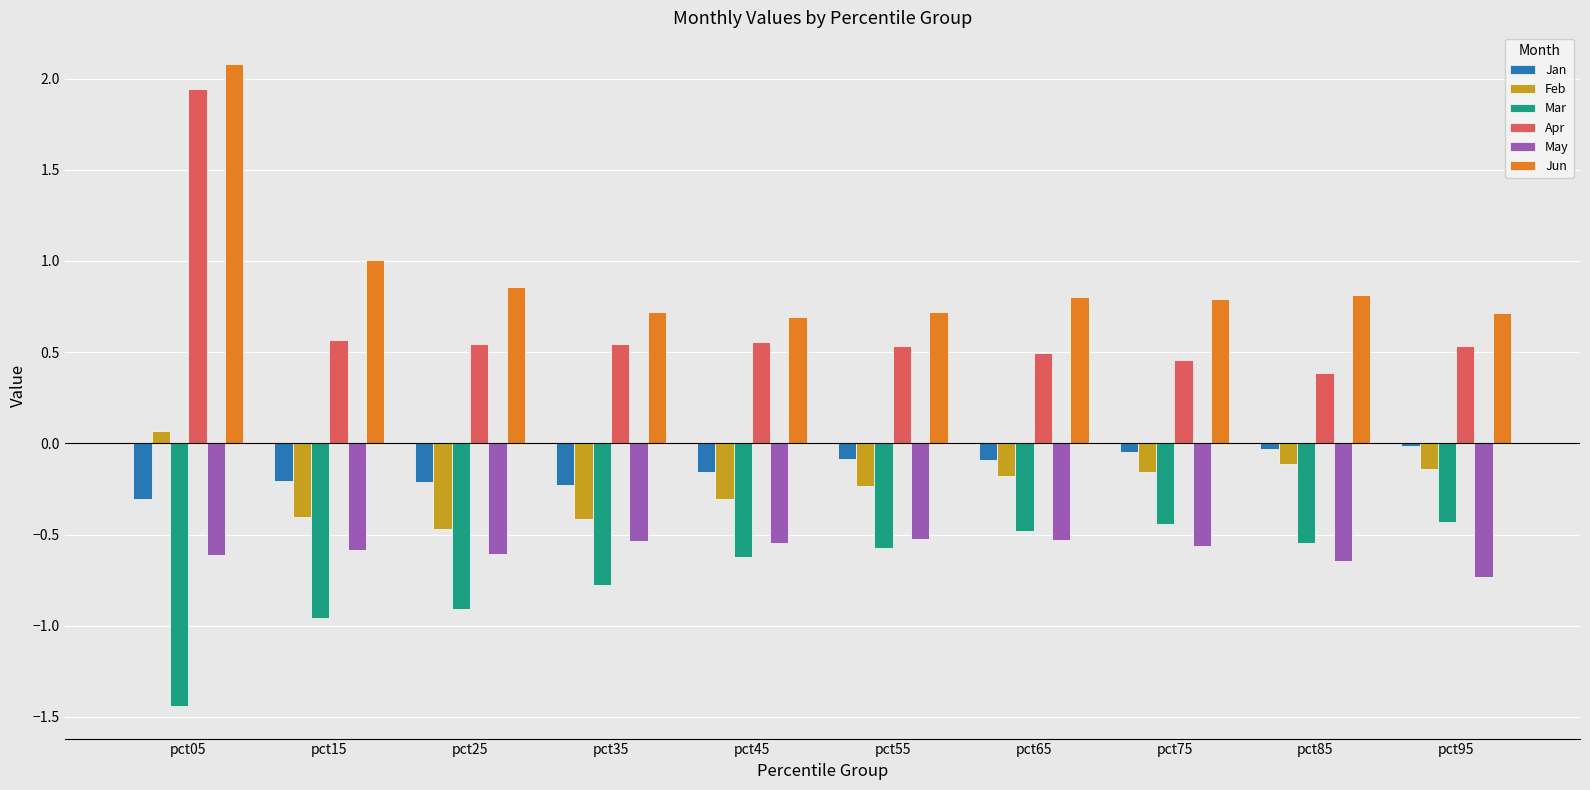

What are all the series names shown in the legend?

Jan, Feb, Mar, Apr, May, Jun